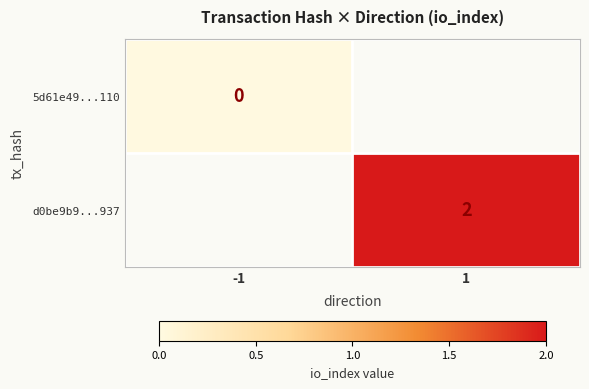

Which has a higher value, -1 or 1?

1